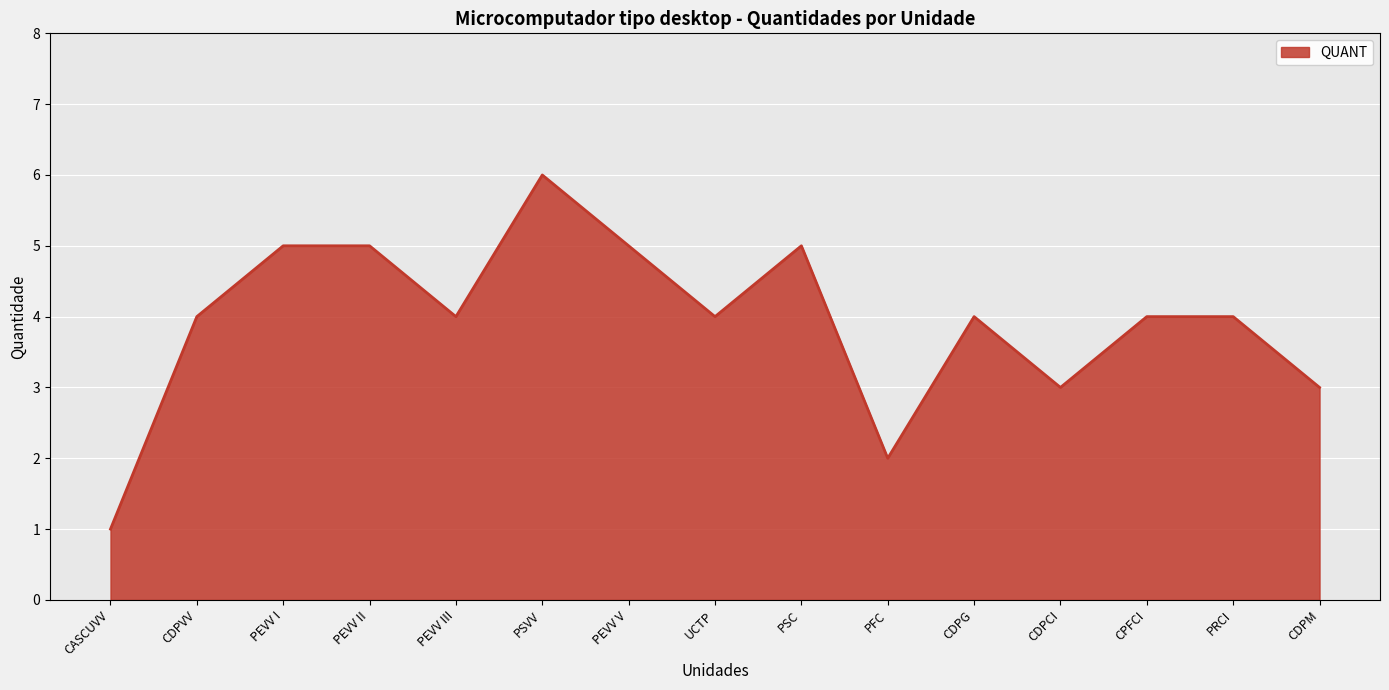

Does the chart have visible grid lines?

Yes